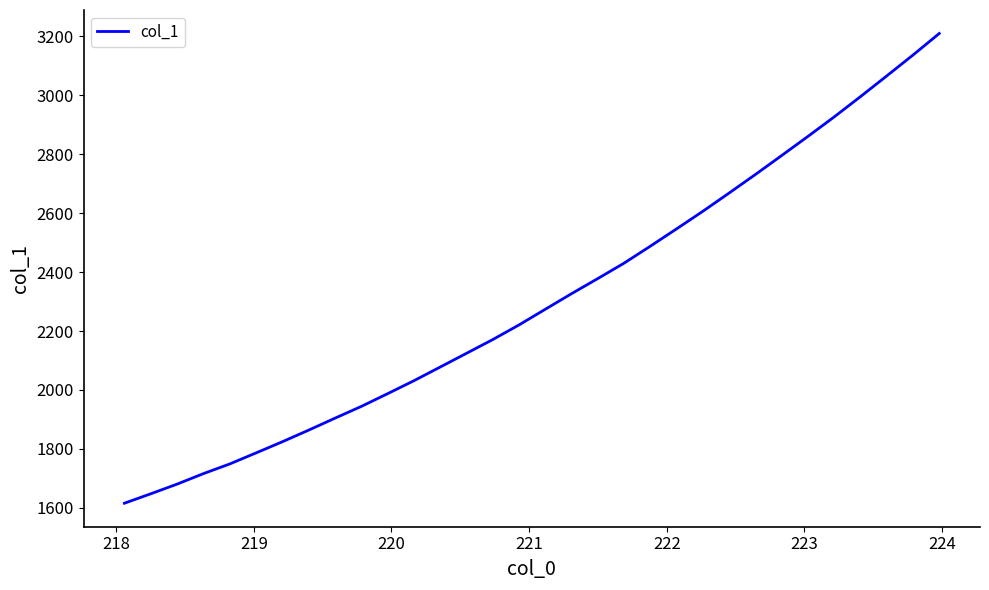

Reading left to right, transcribe all the data shown in this chart.

1615.9	1647.9	1680.6	1716.2	1749.0	1786.4	1824.3	1863.7	1904.2	1944.1	1987.2	2031.2	2077.6	2124.1	2170.8	2220.5	2273.6	2326.5	2377.9	2430.1	2487.7	2546.5	2606.2	2668.1	2731.0	2795.2	2860.1	2926.2	2995.0	3065.1	3136.0	3209.0